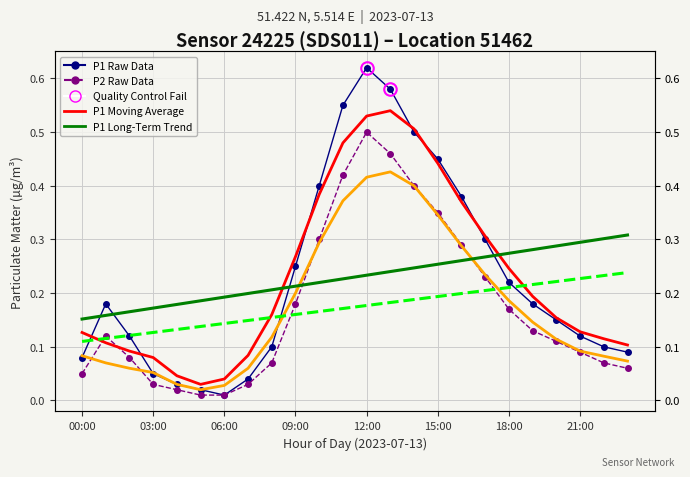

How many times do P1 Long-Term Trend and P2 Raw Monthly Data cross each other?

2